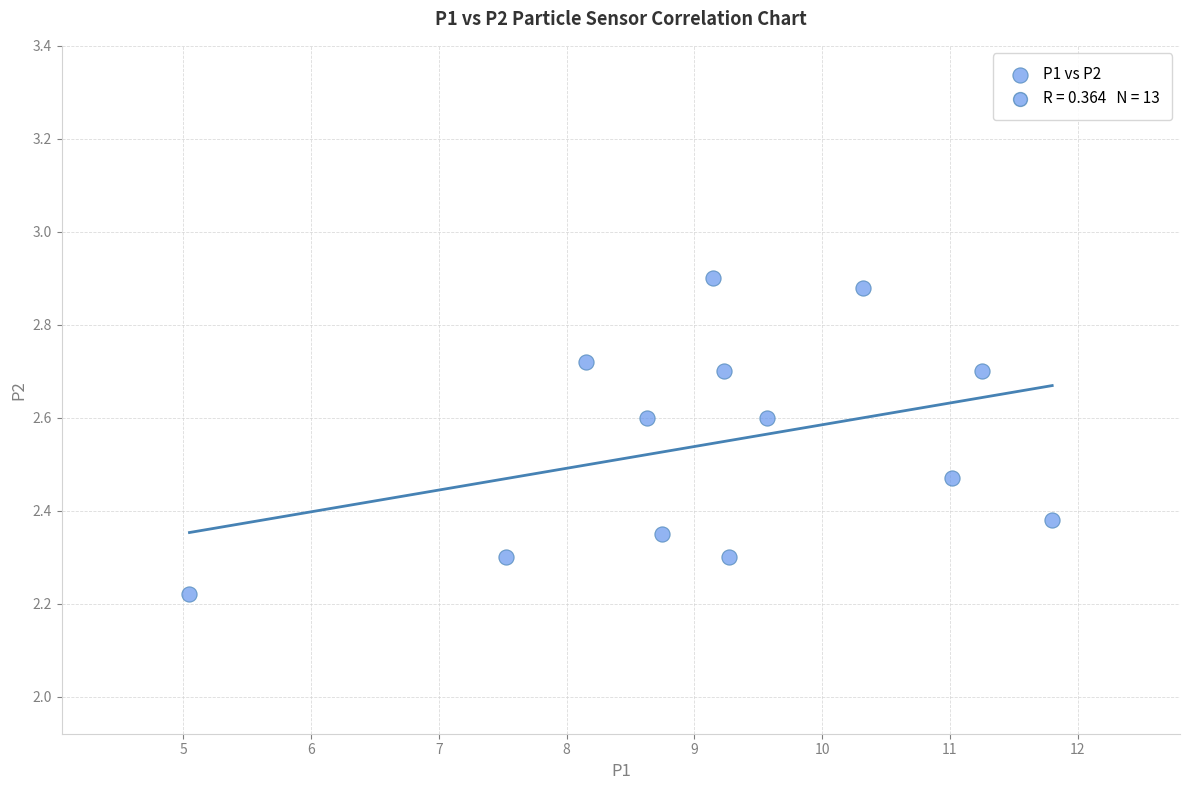

What is the range of X values (max minus min)?

6.8